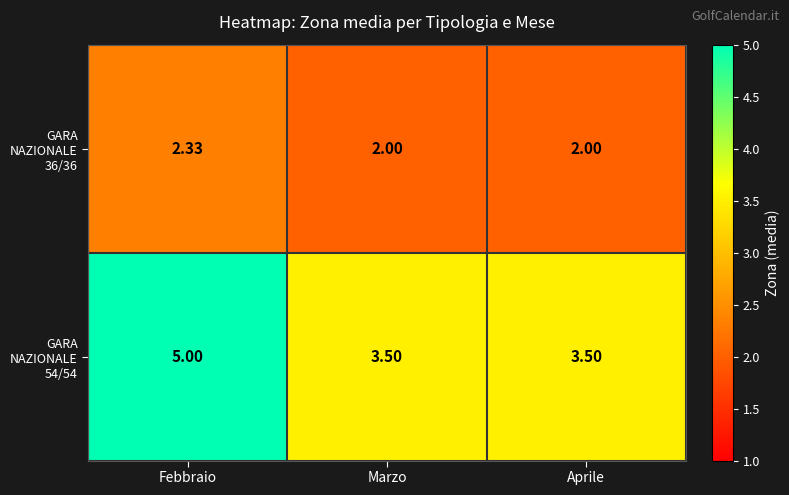

Which label corresponds to the largest value in the chart?

Febbraio